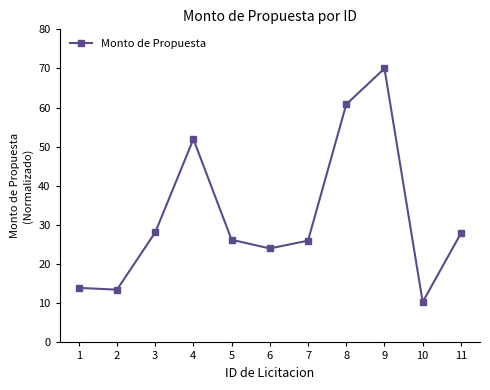

What is the value of the 1st point from the left?

13.9